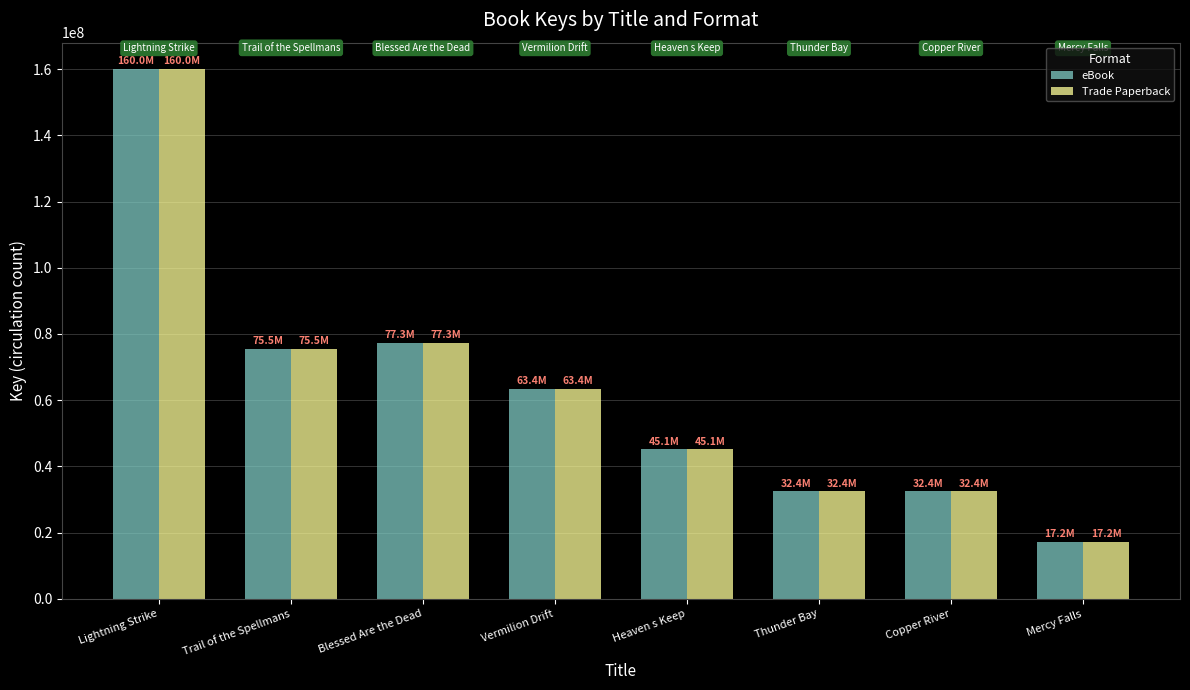

How many values in the eBook series are below 63416009?

4